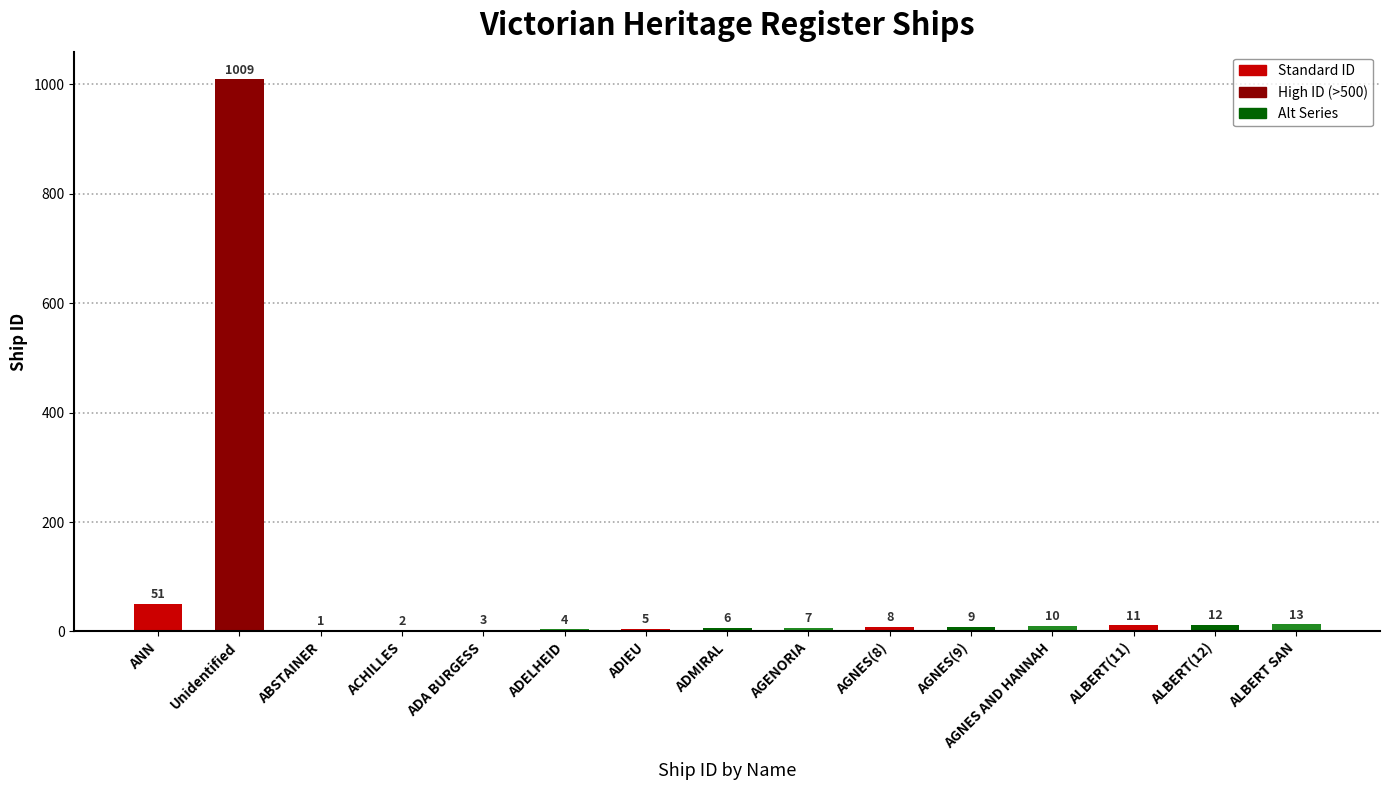

Reading left to right, extract all data points from this chart.

ANN=51	Unidentified=1009	ABSTAINER=1	ACHILLES=2	ADA BURGESS=3	ADELHEID=4	ADIEU=5	ADMIRAL=6	AGENORIA=7	AGNES(8)=8	AGNES(9)=9	AGNES AND HANNAH=10	ALBERT(11)=11	ALBERT(12)=12	ALBERT SAN=13